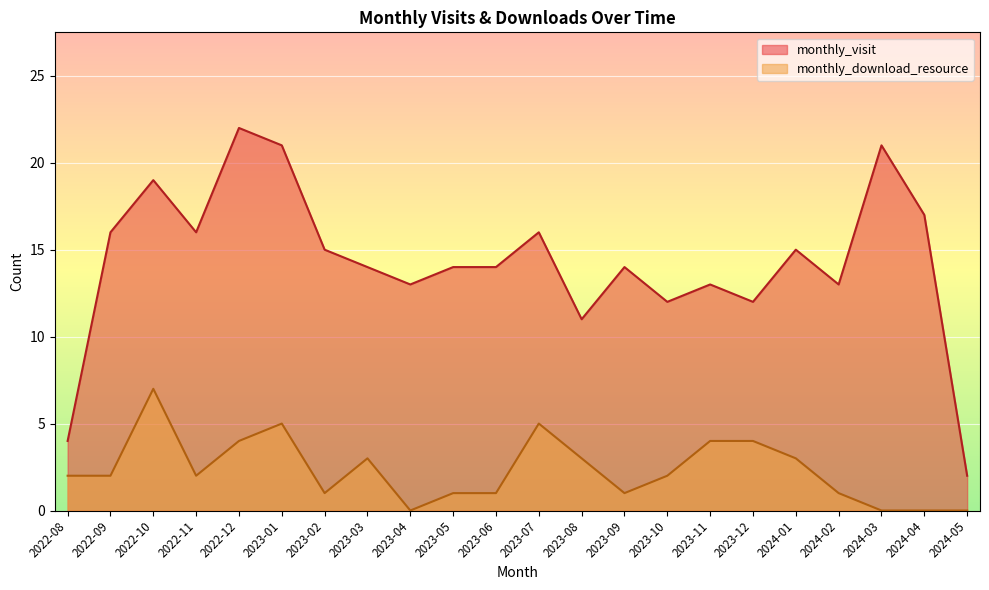

List the series in order of their peak value, highest first.

monthly_visit, monthly_download_resource